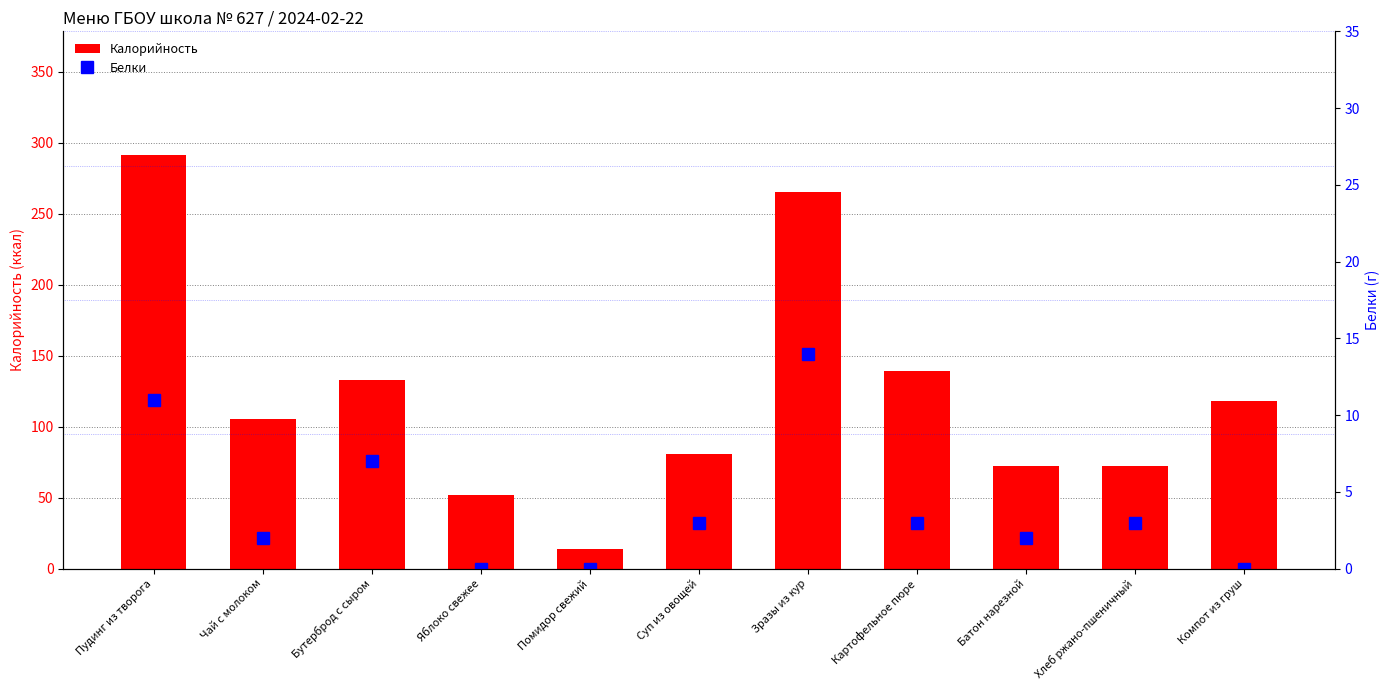

True or false: Белки has a value of -10 at Компот из груш.

False